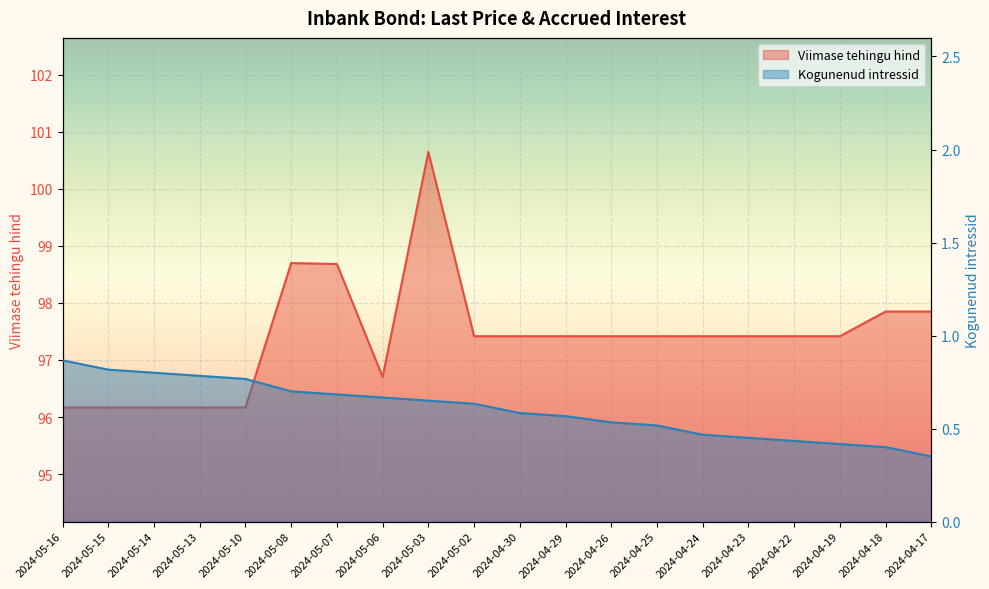

Which series has the largest total across all categories?

Viimase tehingu hind